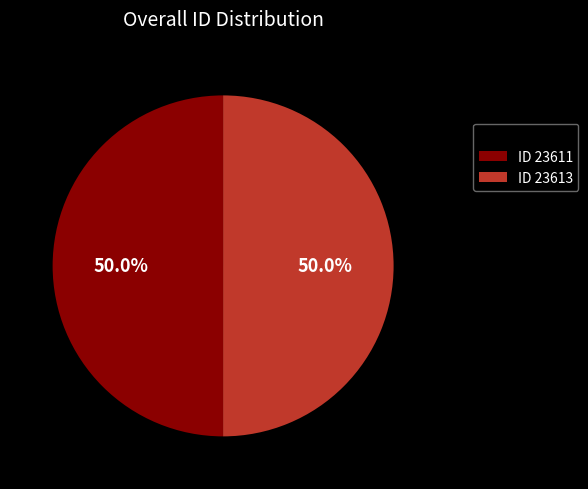

What is the ratio of the value at ID 23611 to the value at ID 23613?

1.0